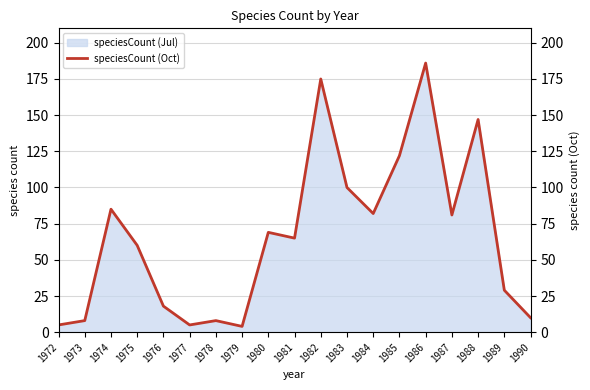

At which label is the value closest to 95?

1983